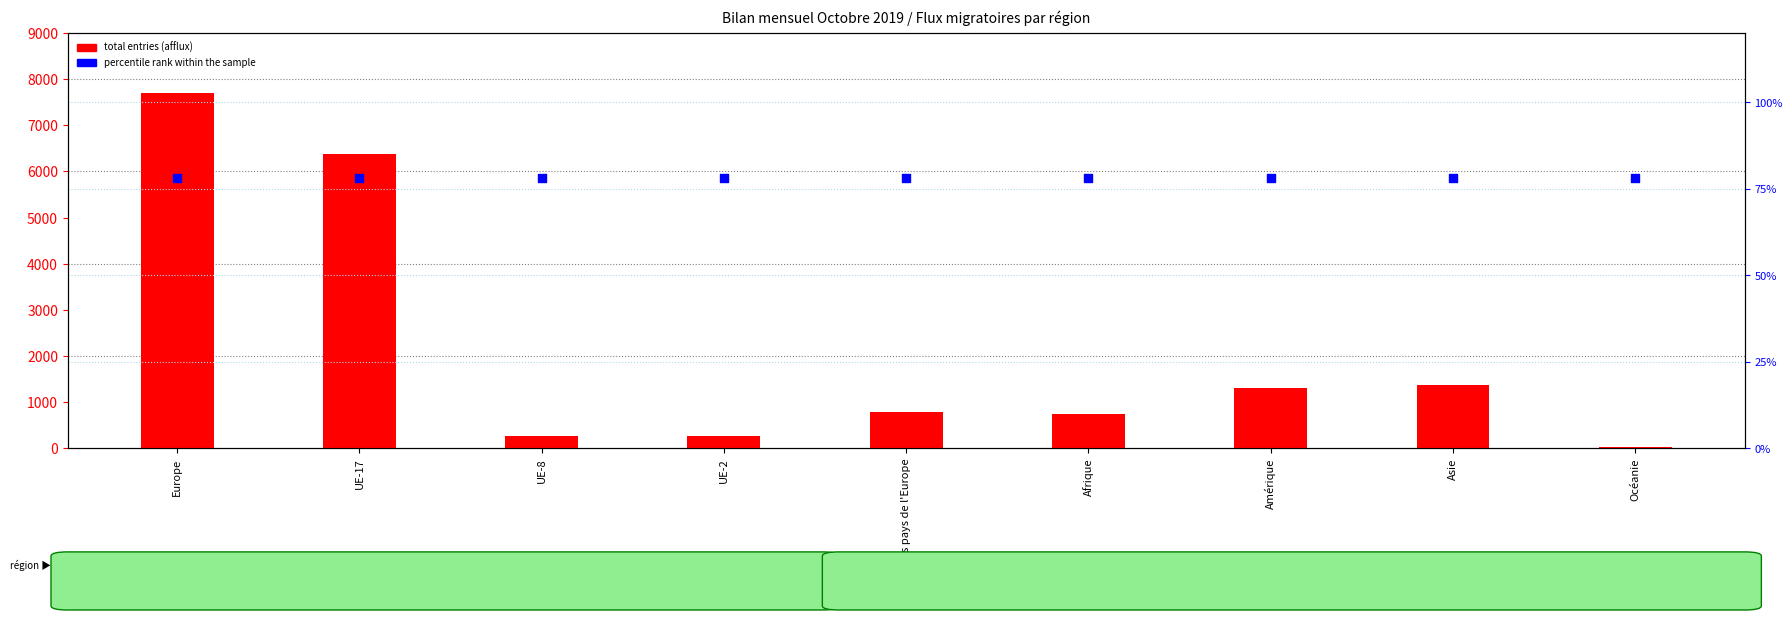

Which series has the largest total across all categories?

total entries